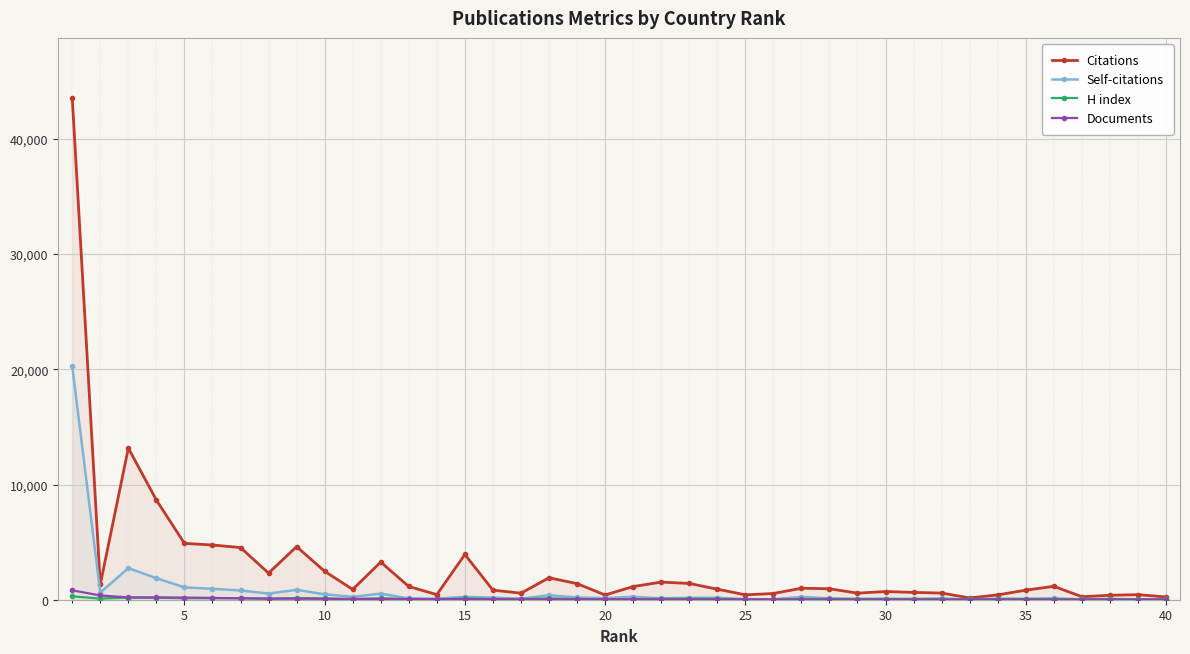

Reading left to right, list all the values displayed in this chart.

Citations: 43538	1328	13155	8651	4893	4748	4527	2310	4608	2466	894	3266	1148	444	3926	832	567	1906	1397	412	1142	1530	1414	917	425	539	996	951	571	711	634	580	154	420	829	1164	260	387	439	241
Self-citations: 20244	620	2746	1866	1072	950	801	538	858	472	254	531	114	95	249	182	85	393	195	143	257	121	162	175	48	37	248	108	67	102	58	115	24	82	70	123	38	46	11	28
H index: 291	100	187	171	132	133	135	77	148	111	51	122	61	44	111	59	67	116	63	46	51	86	88	73	44	46	58	84	66	51	67	58	24	69	68	65	37	76	42	39
Documents: 816	367	206	198	187	157	121	105	90	81	71	68	58	47	47	46	39	38	35	35	34	30	29	25	24	23	21	20	19	19	18	17	17	17	16	15	13	12	12	11